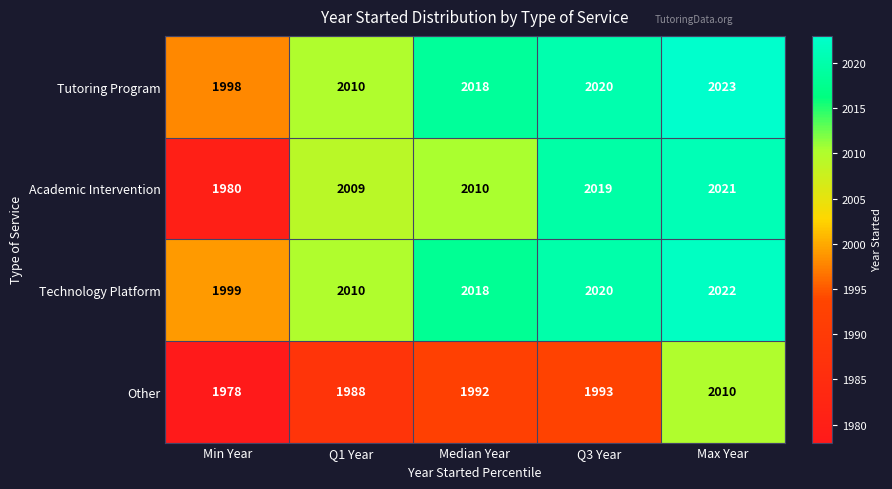

At how many categories does at least one series exceed 1989?

5